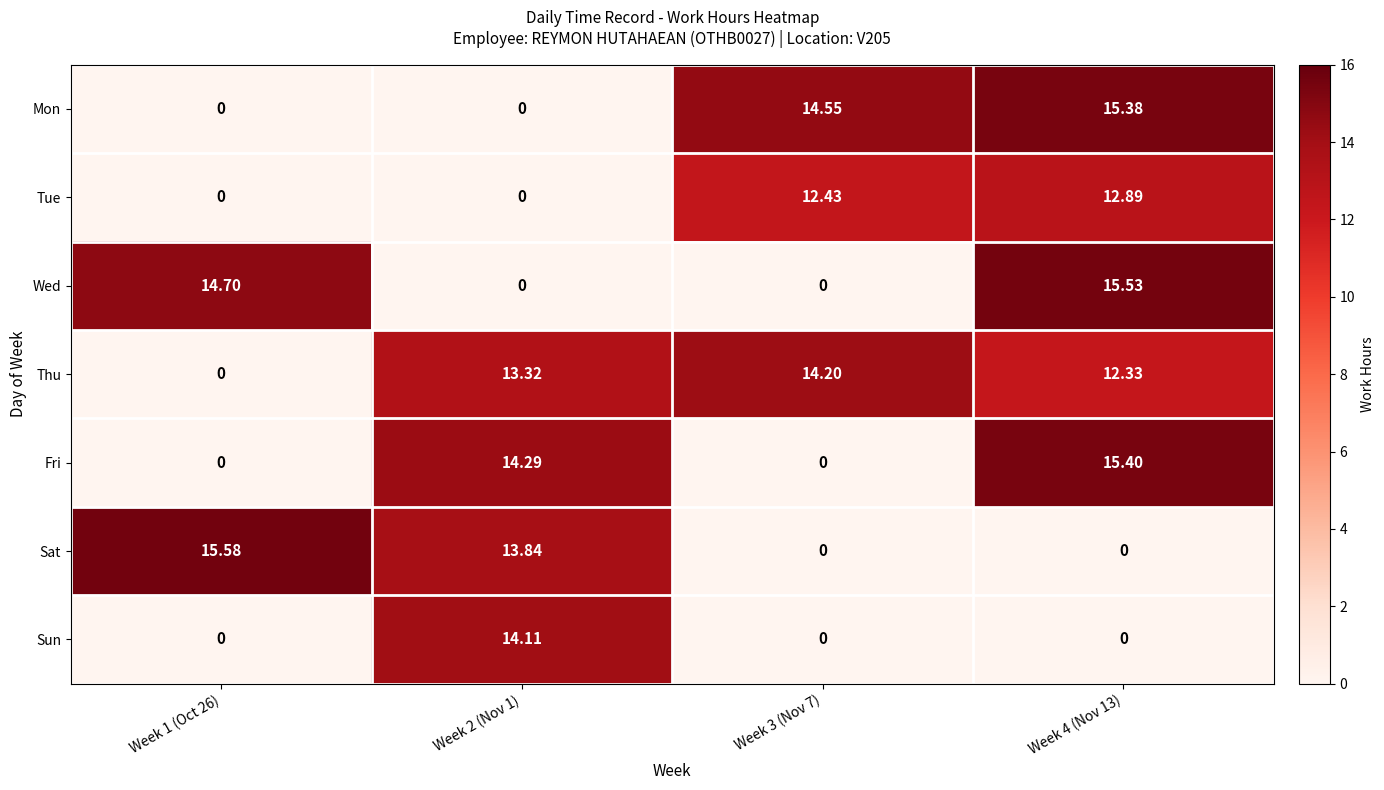

Is the value of Fri at Week 4 (Nov 13) greater than the value of Mon at Week 4 (Nov 13)?

Yes